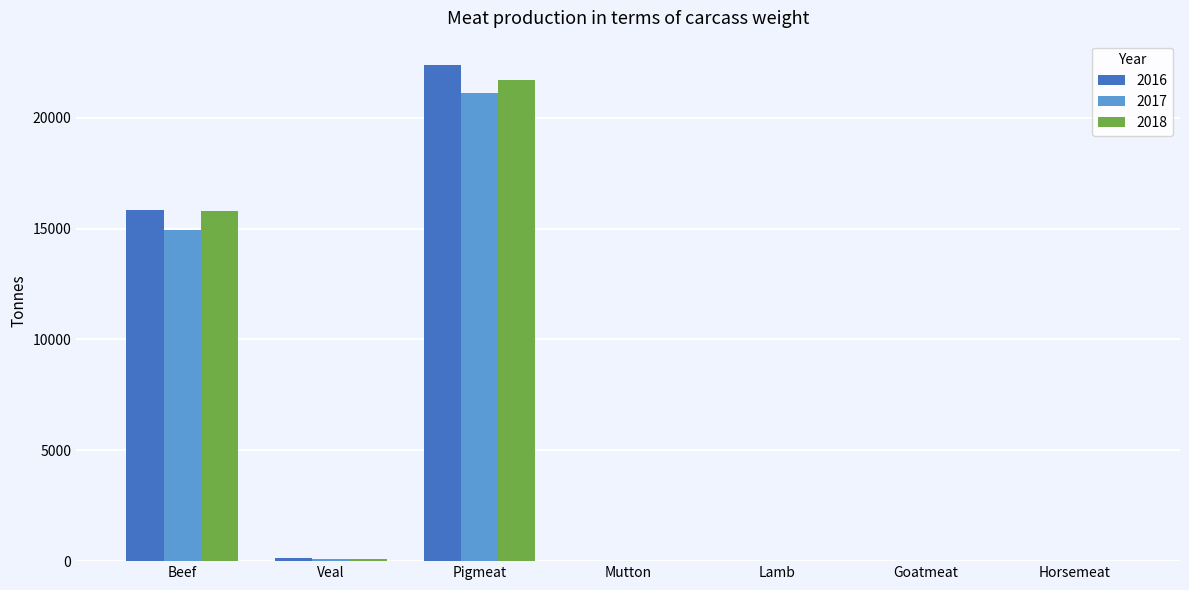

What is the sum of all 2017 values?

36195.8